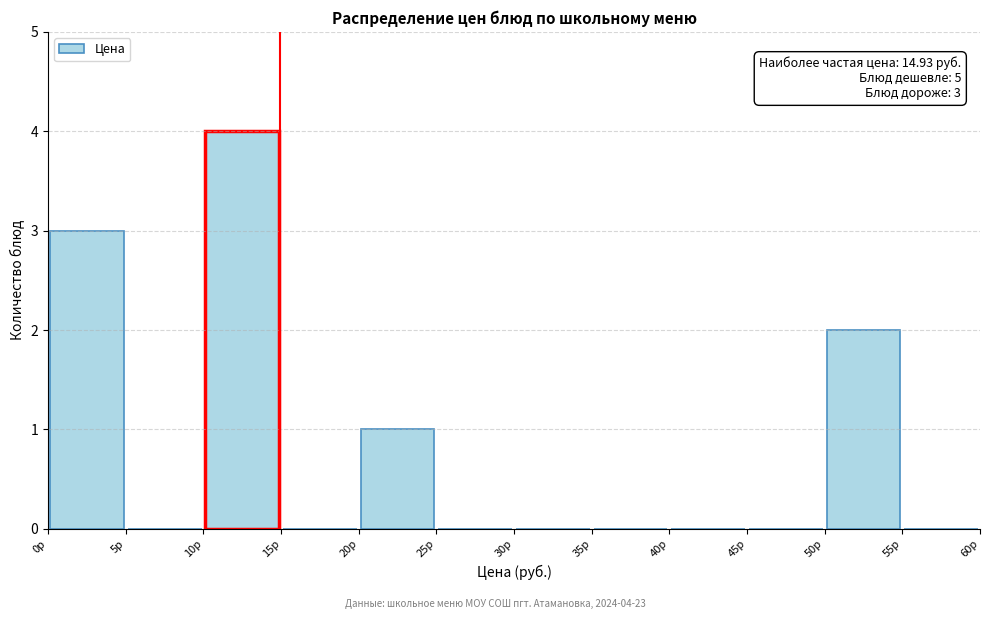

Which range on the x-axis has the tallest bar?

10 to 15